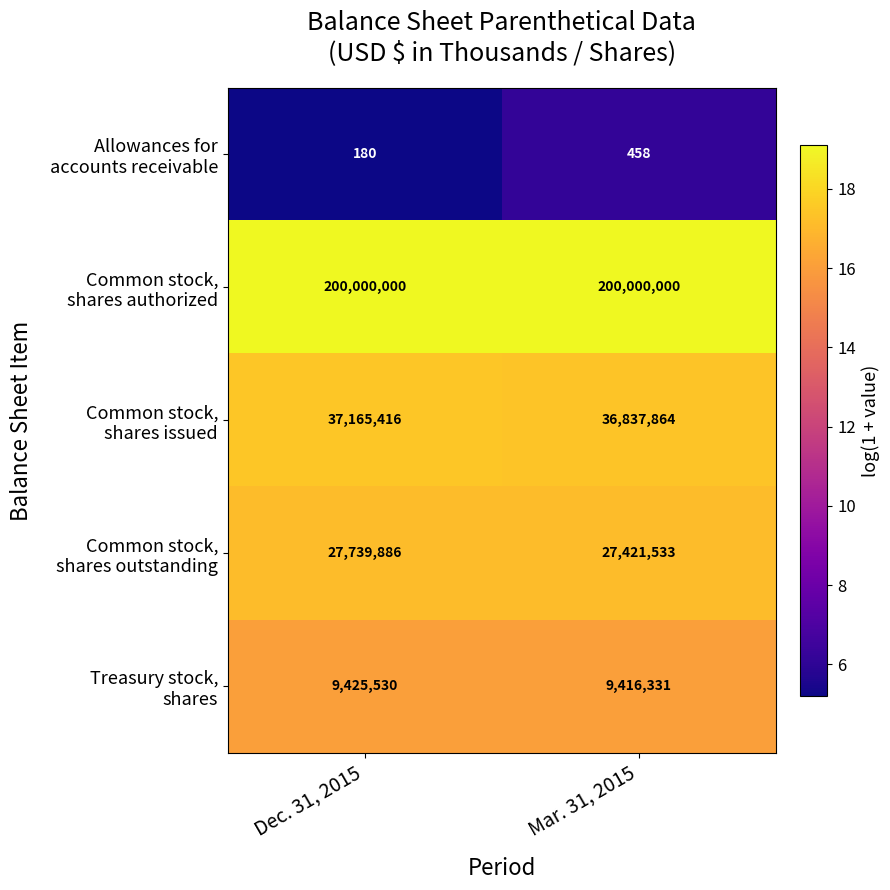

What is the difference between the highest and lowest values at Mar. 31, 2015?

199999542